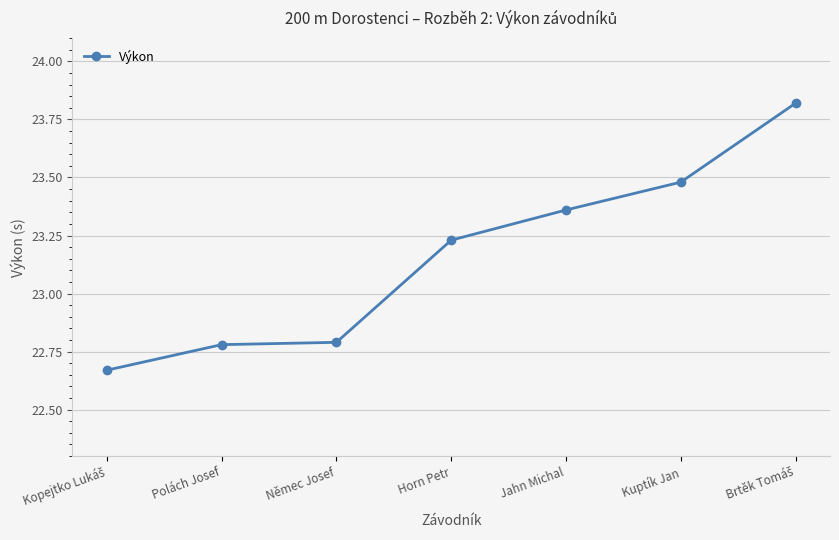

What is the label of the 5th point from the right?

Němec Josef